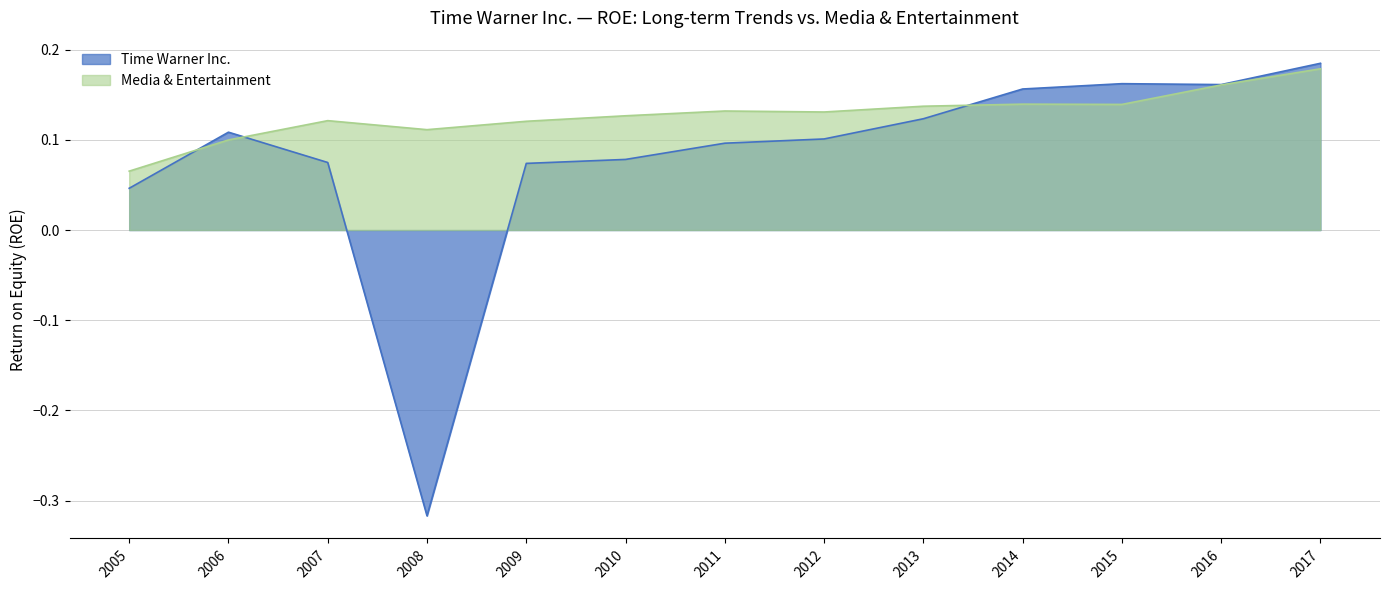

Which category has the lowest value in the Time Warner Inc. series?

2008